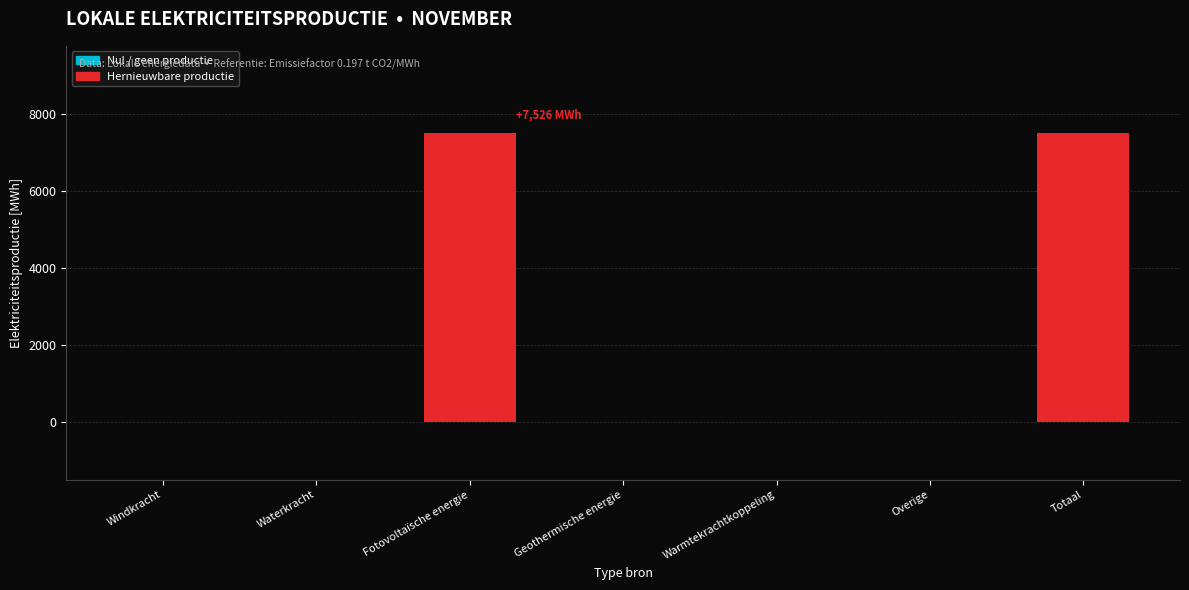

Reading left to right, transcribe all the data shown in this chart.

Windkracht=0.0	Waterkracht=0.0	Fotovoltaïsche energie=7526.2	Geothermische energie=0.0	Warmtekrachtkoppeling=0.0	Overige=0.0	Totaal=7526.2